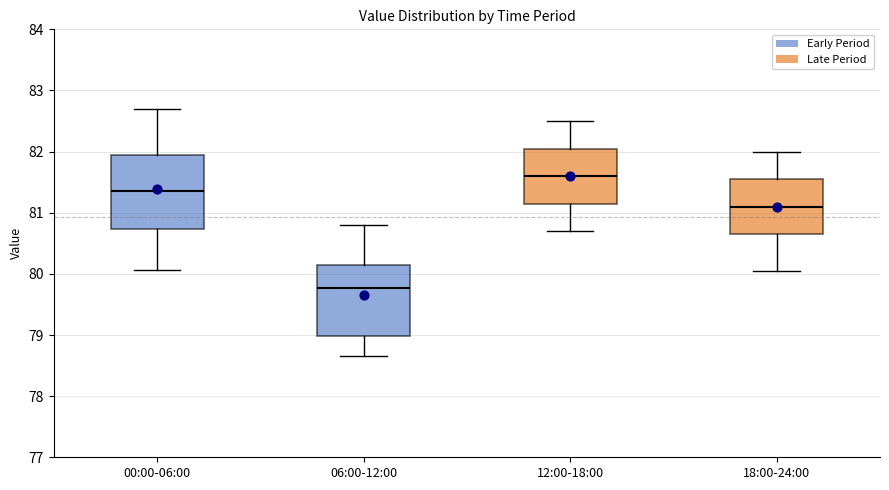

Reading left to right, transcribe this box plot: for each box, give where its median line is, the range the box spans, and where its two whiskers end, as read against the y-axis. The values are not printed on the chart, so give them approximately, as read against the axis.

00:00-06:00: median 81.4, box 80.7 to 81.9, whiskers 80.1 to 82.7
06:00-12:00: median 79.8, box 79.0 to 80.1, whiskers 78.7 to 80.8
12:00-18:00: median 81.6, box 81.2 to 82.1, whiskers 80.7 to 82.5
18:00-24:00: median 81.1, box 80.7 to 81.6, whiskers 80.1 to 82.0